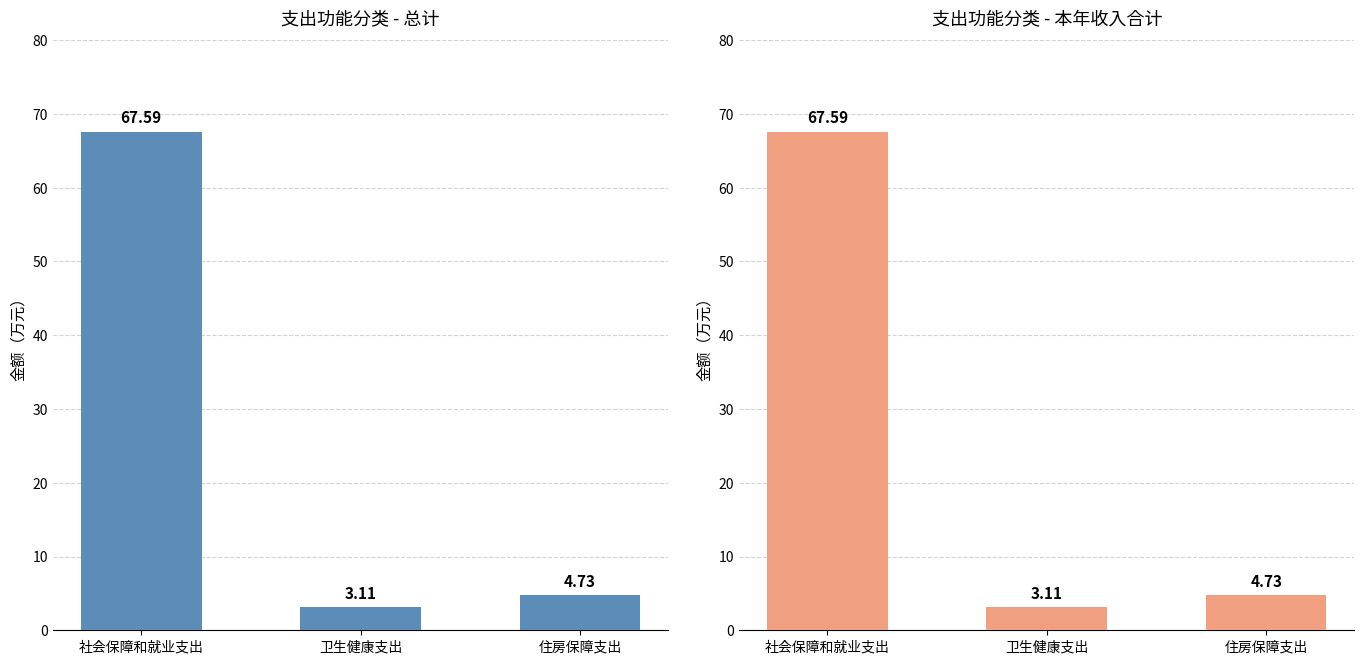

What value does the 本年收入合计 series have at 社会保障和就业支出?

67.6